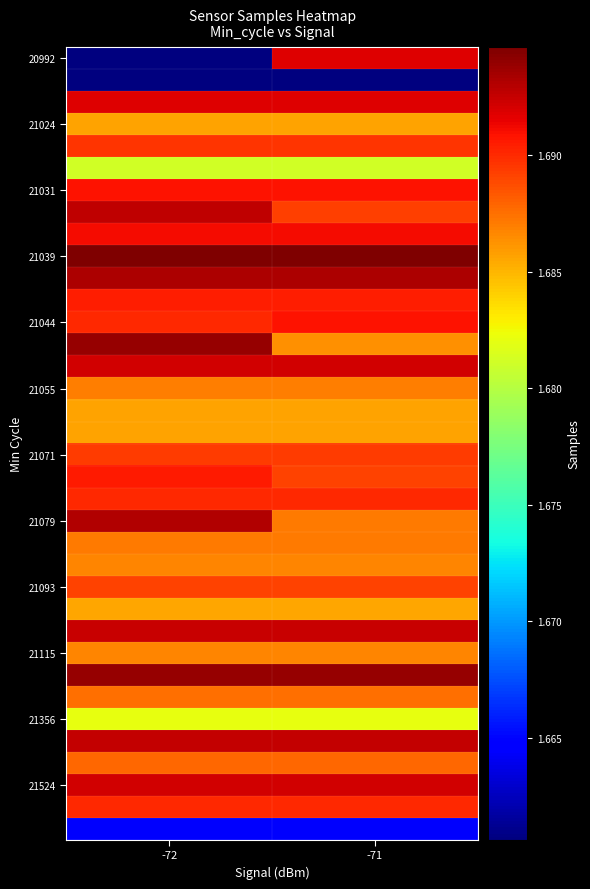

Between -72 and -71, which series saw the biggest shift?

20992